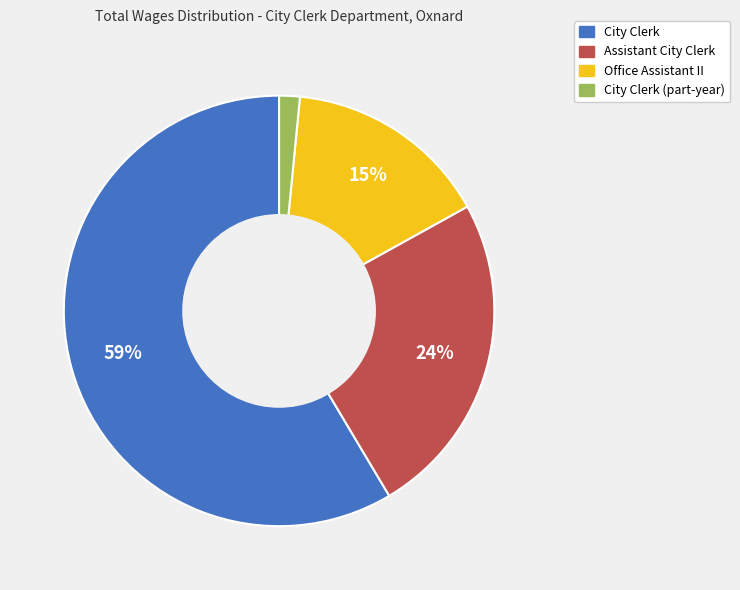

Is there a majority slice in this chart?

Yes